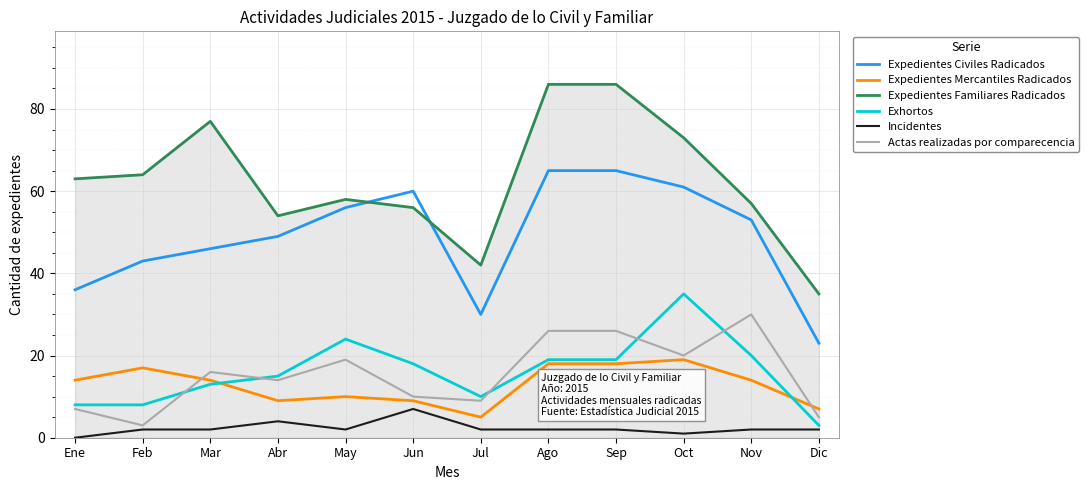

At which category does Expedientes Mercantiles Radicados reach its first local peak?

Feb